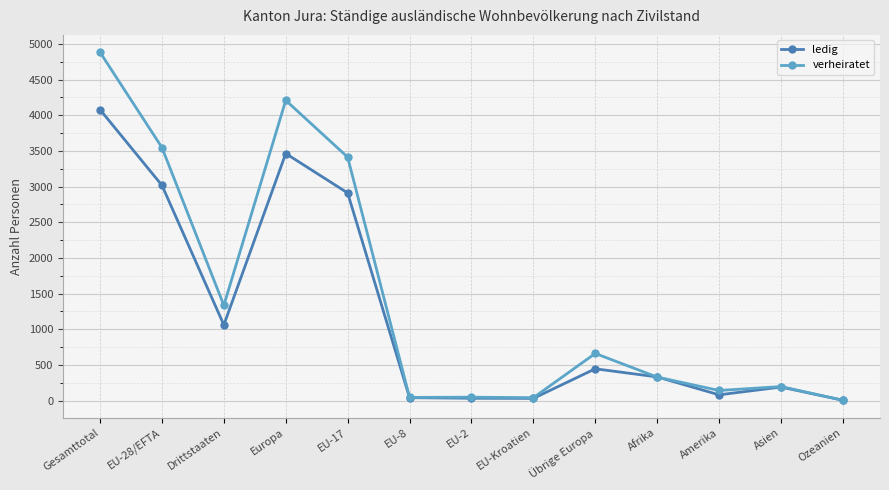

Count the number of categories in the chart.

13